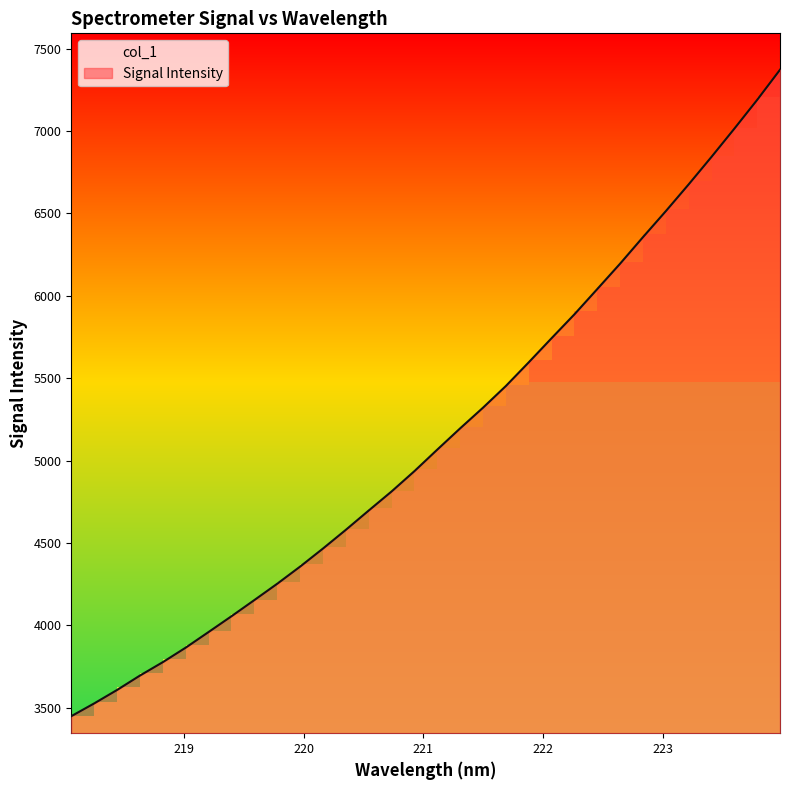

What is the value of the 10th point from the left?

4251.7